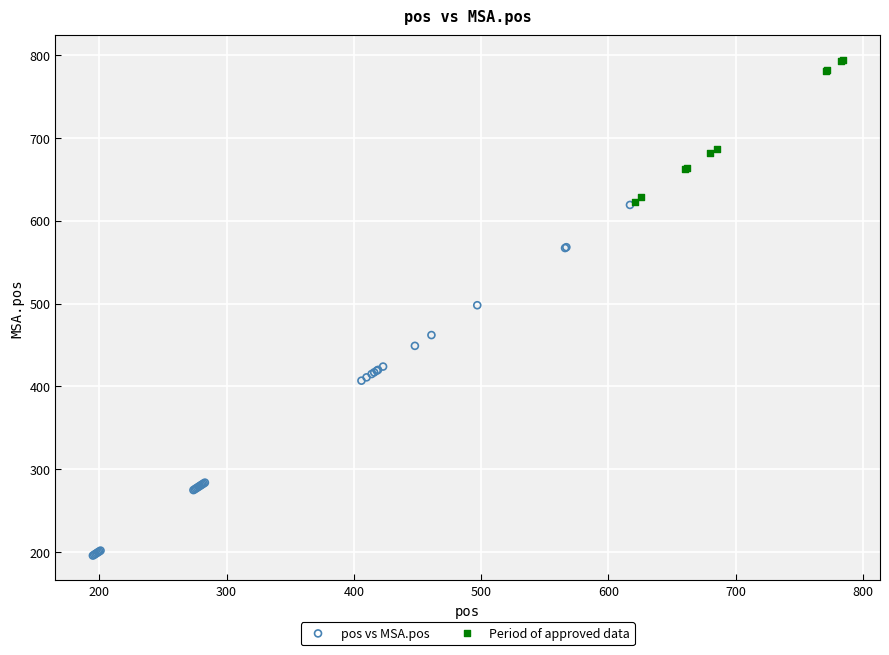

Which series contains the lowest Y value?

pos vs MSA.pos